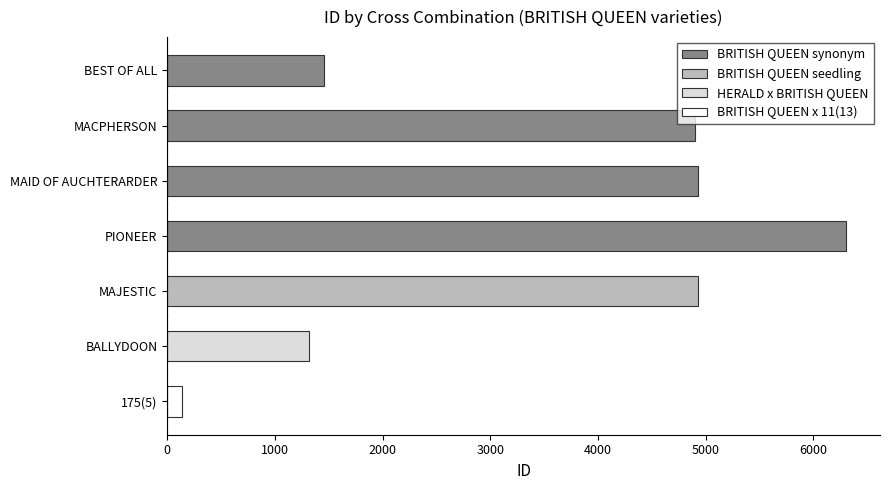

What is the difference between the BRITISH QUEEN synonym values at PIONEER and MAID OF AUCHTERARDER?

1380